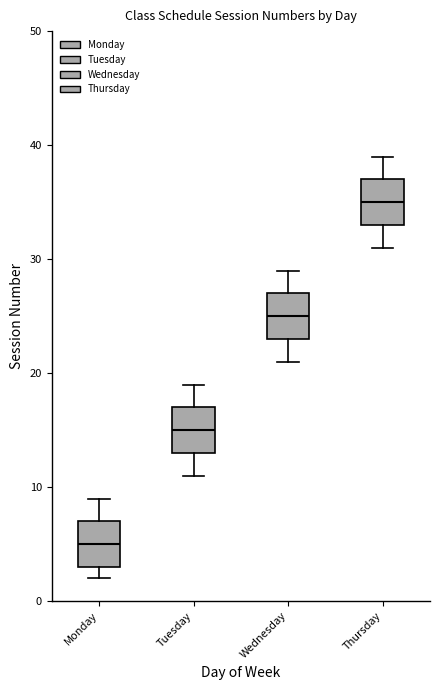

Which box has the highest median line?

Thursday